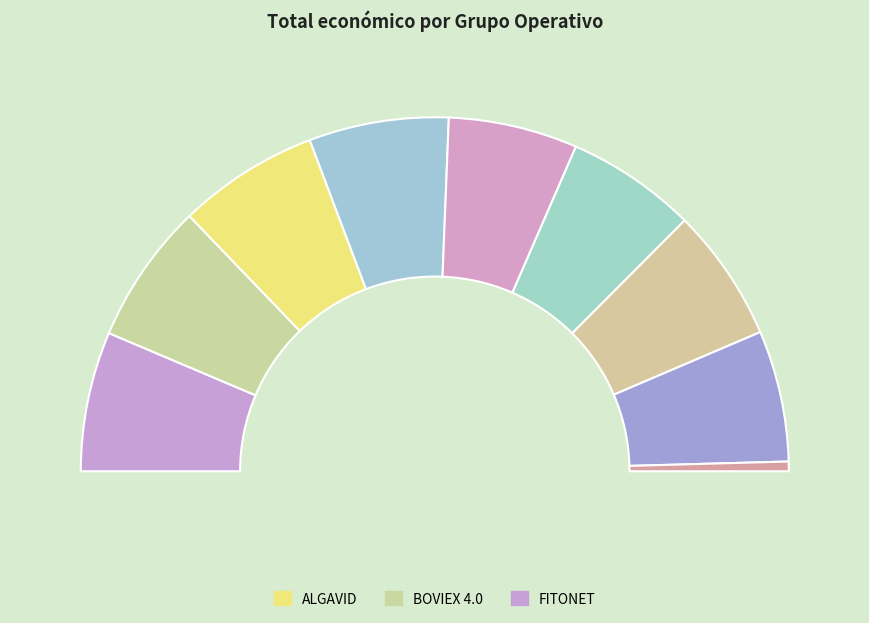

What is the smallest slice in the pie chart?

Abandono forestal